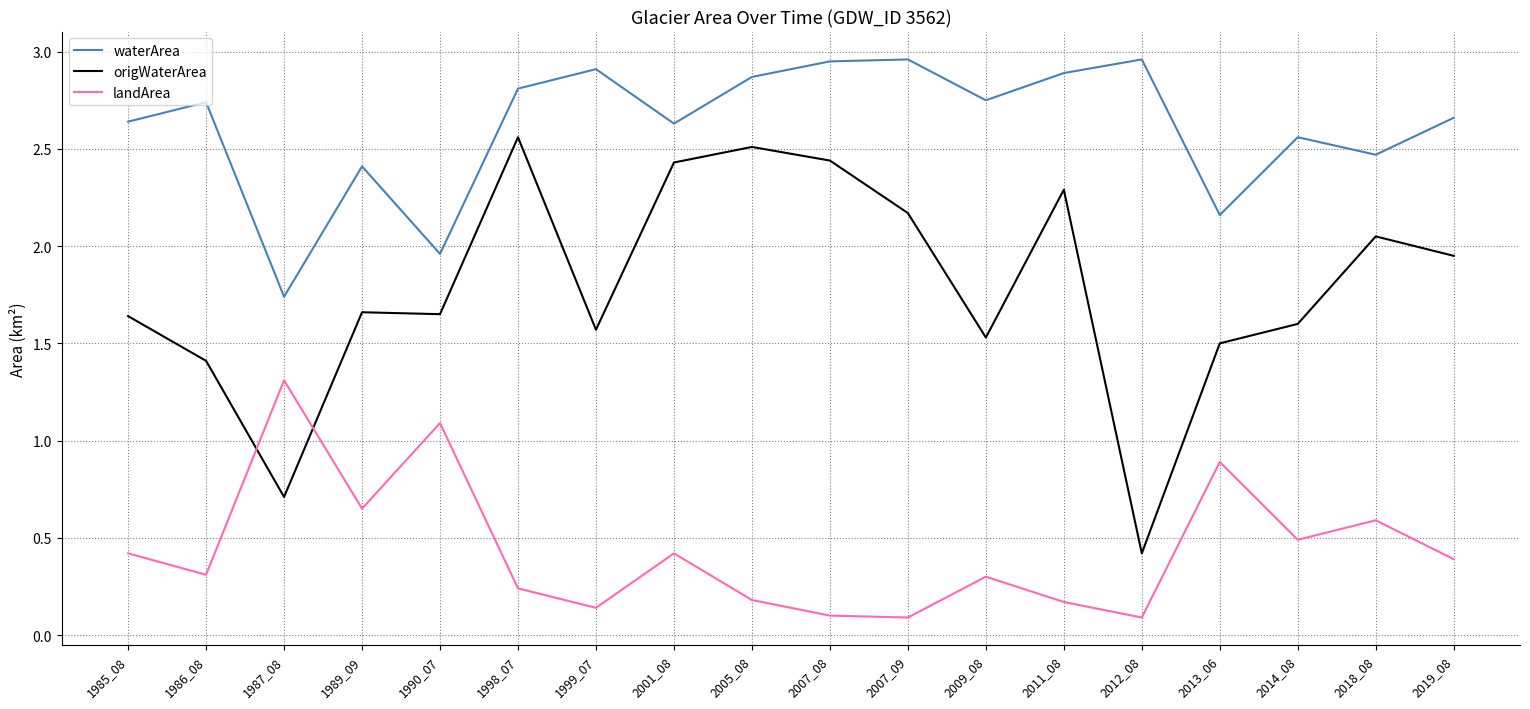

What is the spread (max minus min) of values at 2007_09?

2.9